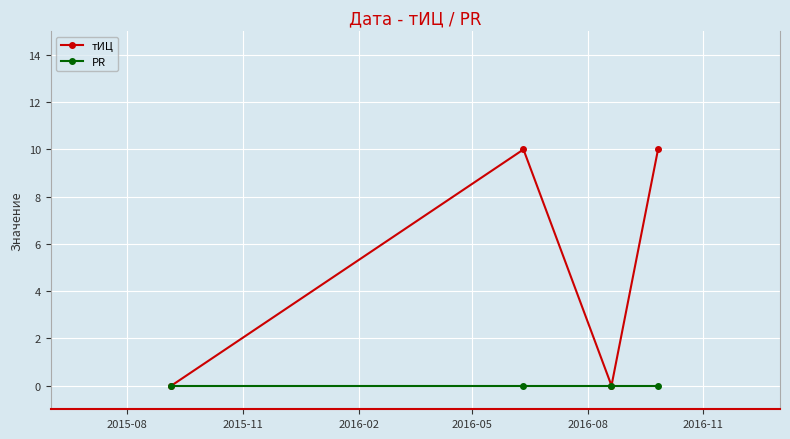

Which series has the widest spread of values?

тИЦ